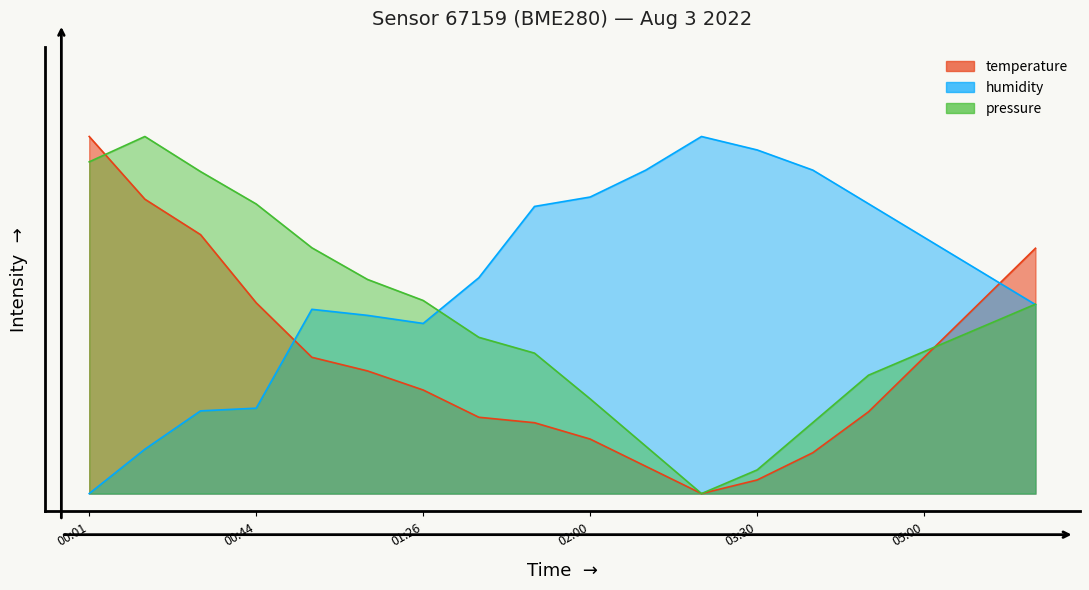

Between 00:30 and 01:44, which series saw the biggest shift?

humidity